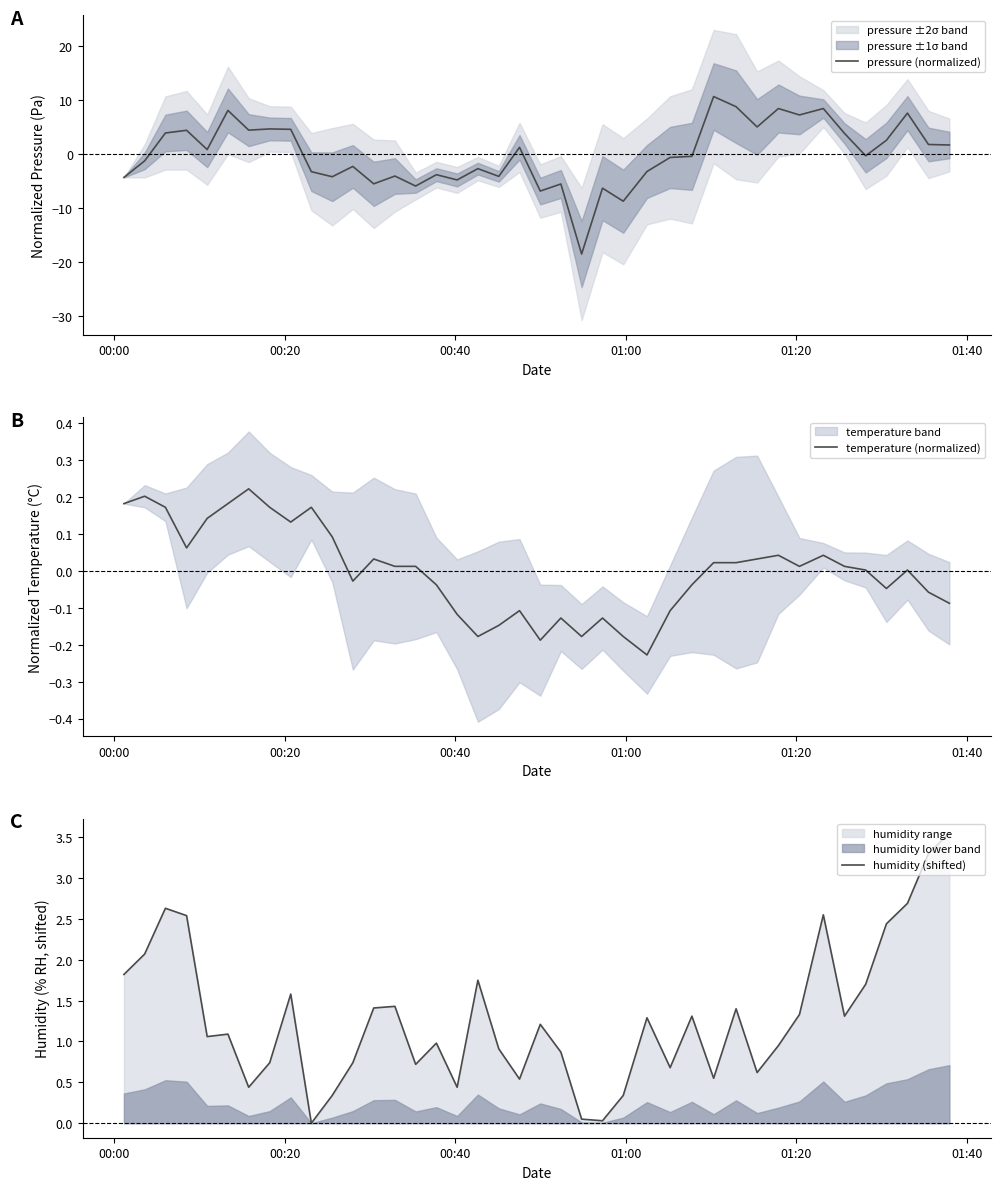

Which series ends up on top after the final intersection of temperature (normalized) and pressure (normalized)?

pressure (normalized)